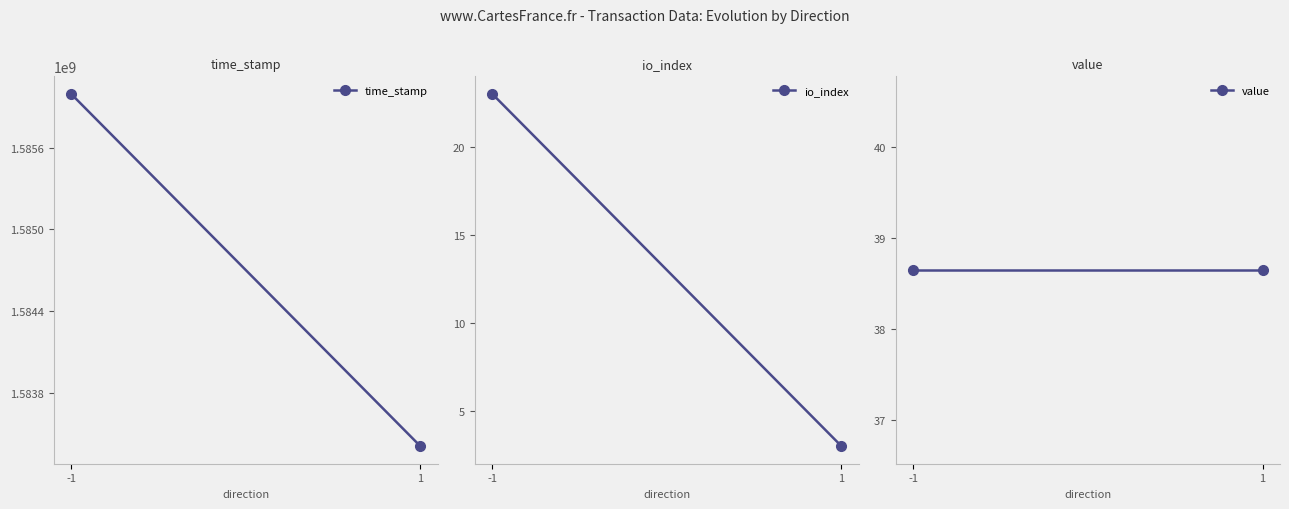

What are all the series names shown in the legend?

time_stamp, io_index, value